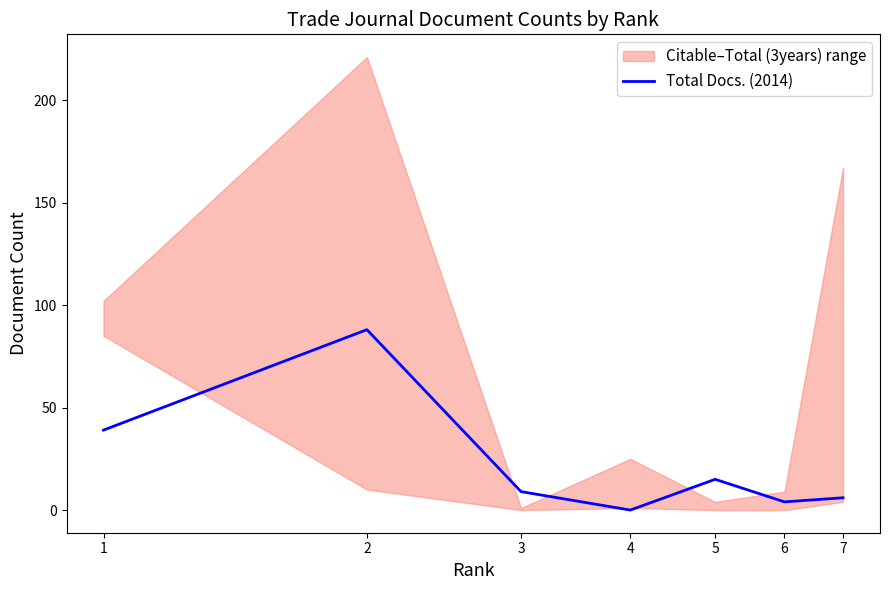

List the labels in order of value, largest first.

2, 1, 5, 3, 7, 6, 4